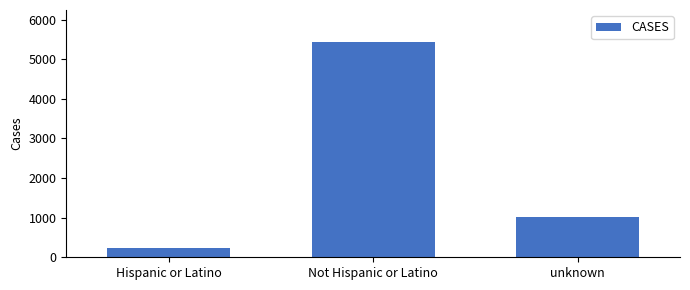

What is the change in value from Hispanic or Latino to unknown?

+778